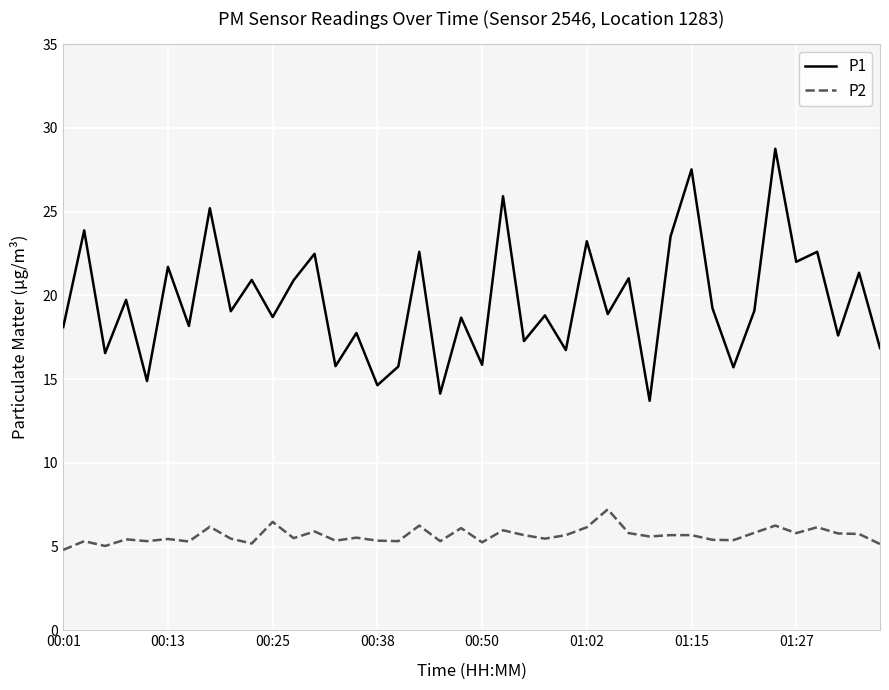

What is the lowest value of the P1 series?

13.7